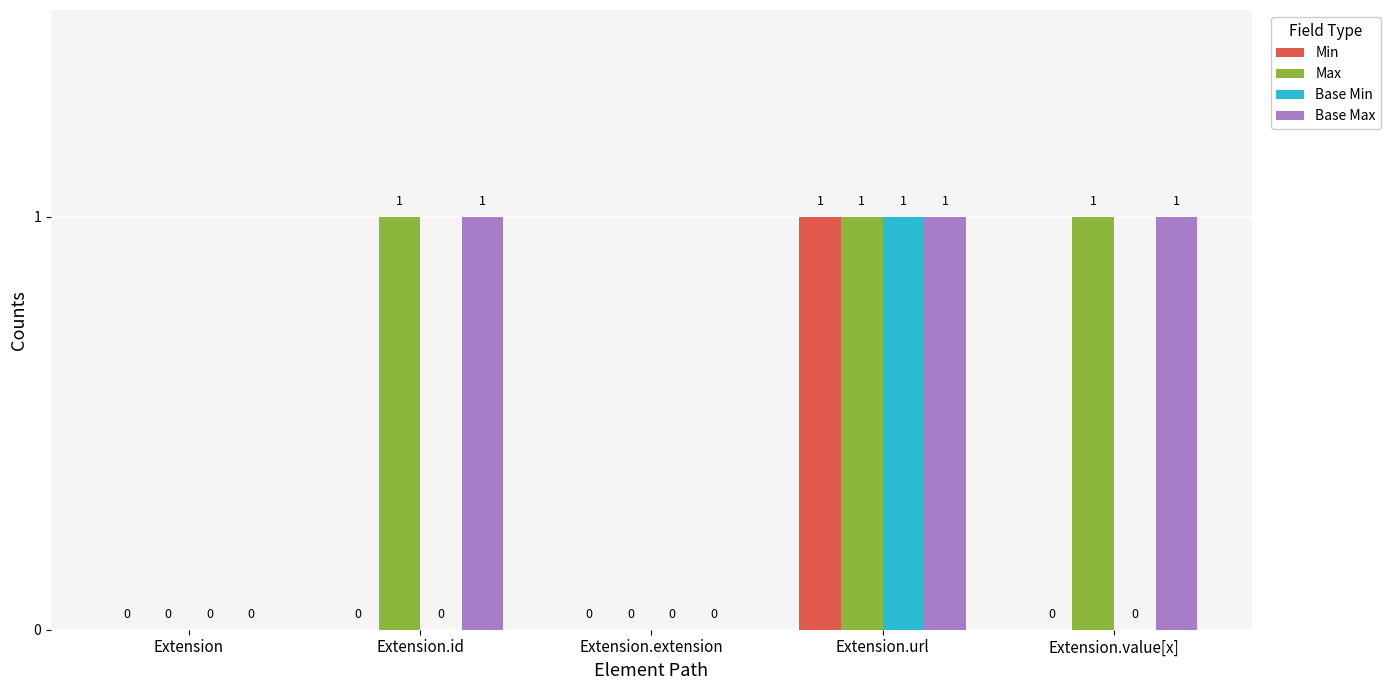

Reading left to right, what are all the values shown in this chart?

Min: Extension=0	Extension.id=0	Extension.extension=0	Extension.url=1	Extension.value[x]=0
Max: Extension=0	Extension.id=1	Extension.extension=0	Extension.url=1	Extension.value[x]=1
Base Min: Extension=0	Extension.id=0	Extension.extension=0	Extension.url=1	Extension.value[x]=0
Base Max: Extension=0	Extension.id=1	Extension.extension=0	Extension.url=1	Extension.value[x]=1